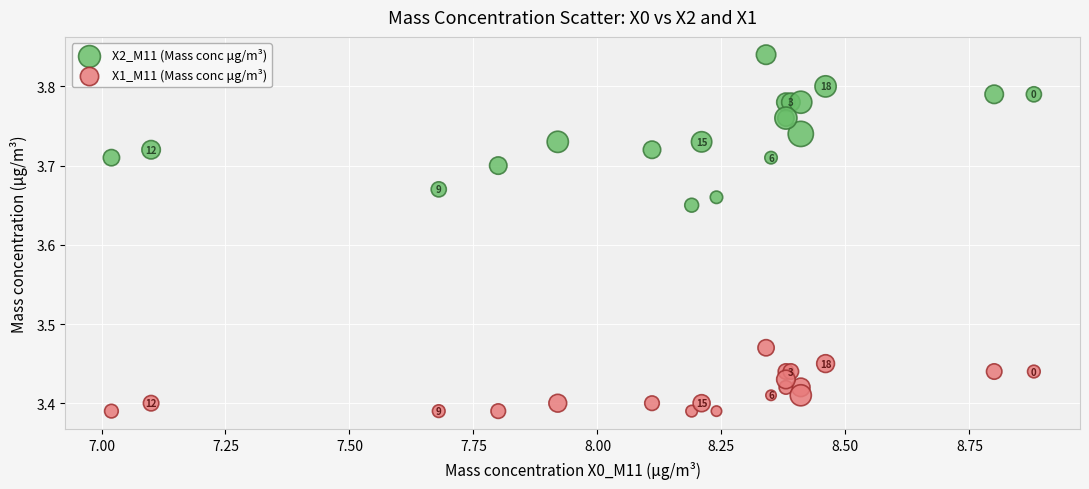

Which series has the widest spread of Y values?

X2_M11 (Mass conc μg/m³)